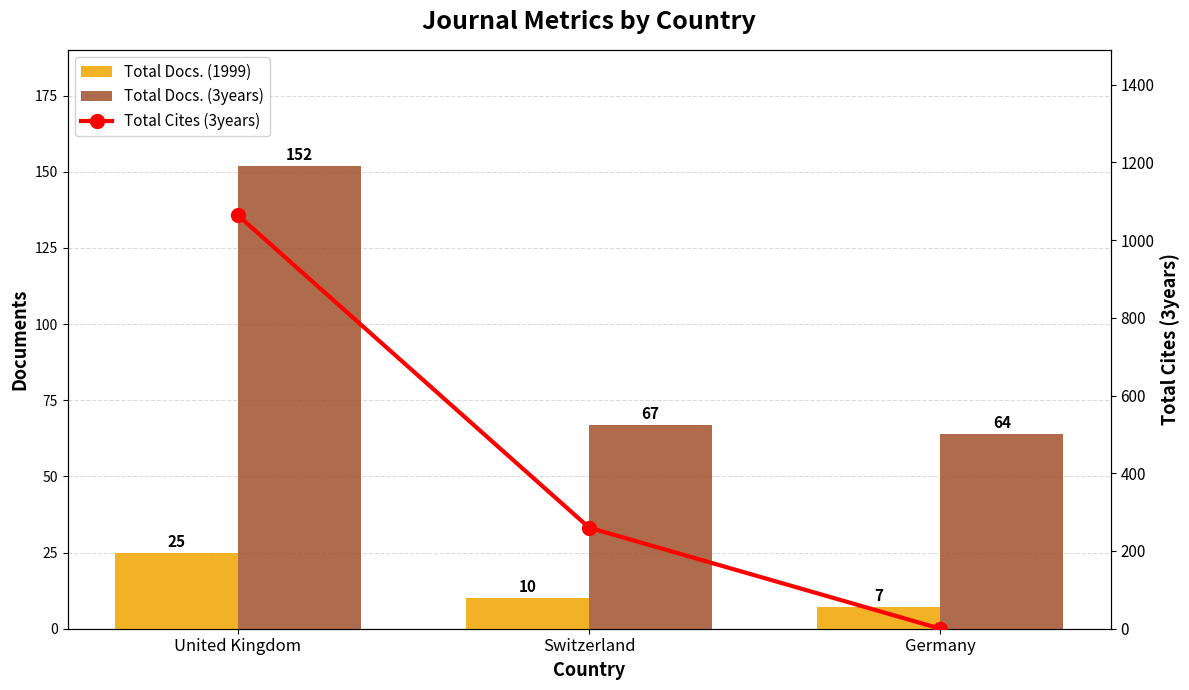

List the series in order of their peak value, lowest first.

Total Docs. (1999), Total Docs. (3years), Total Cites (3years)